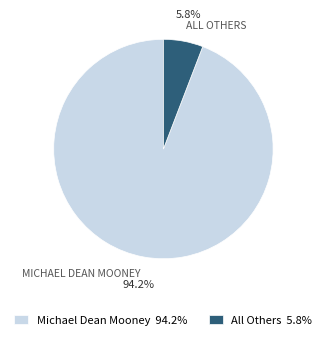

Which category has the smallest portion of the pie?

All Others